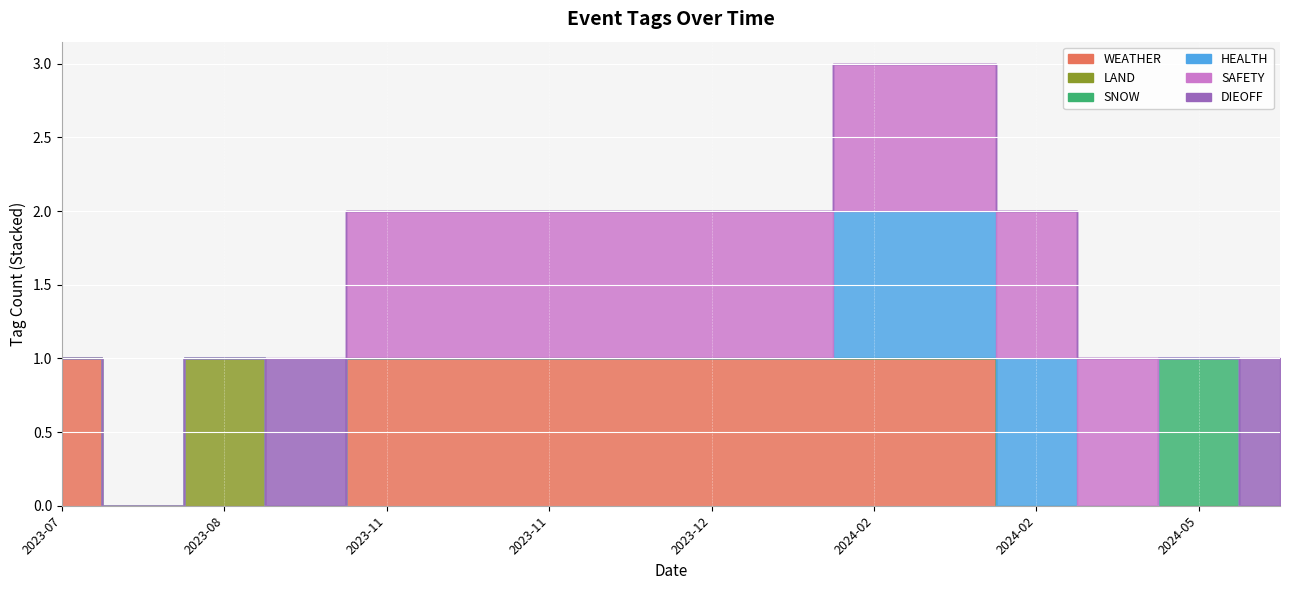

Which series has the largest range (max minus min)?

WEATHER